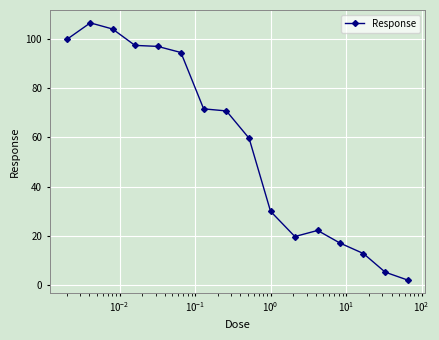

What is the average value?

56.9